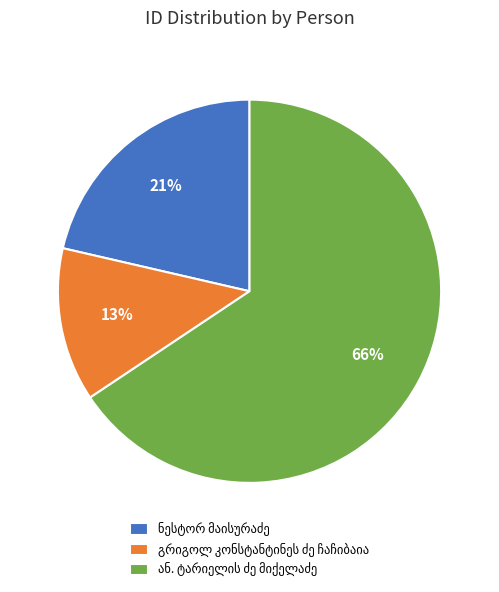

To the nearest percent, what is the average slice percentage?

33%